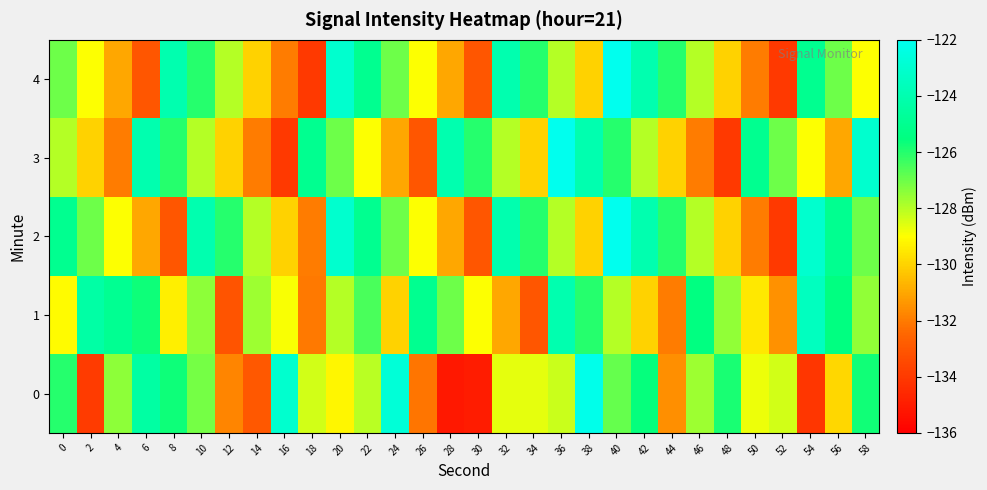

What is the spread (max minus min) of values at 2?

9.6